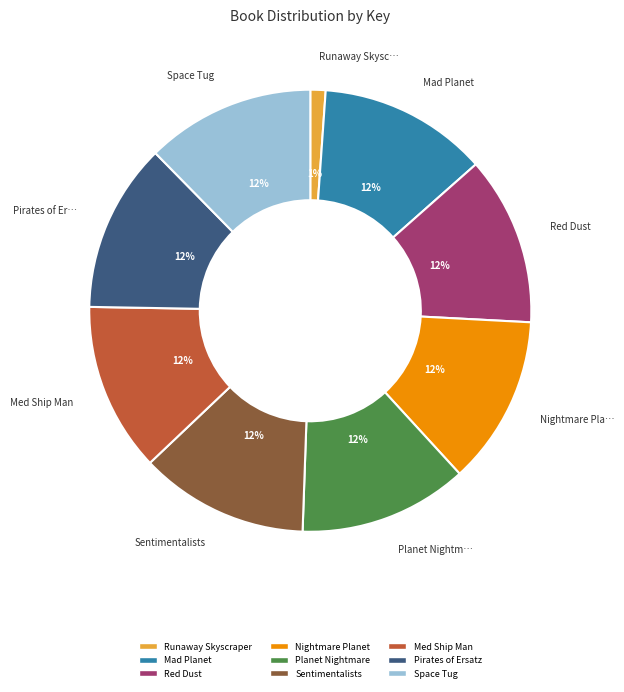

Is it true that Nightmare Planet is 12% of the pie?

True